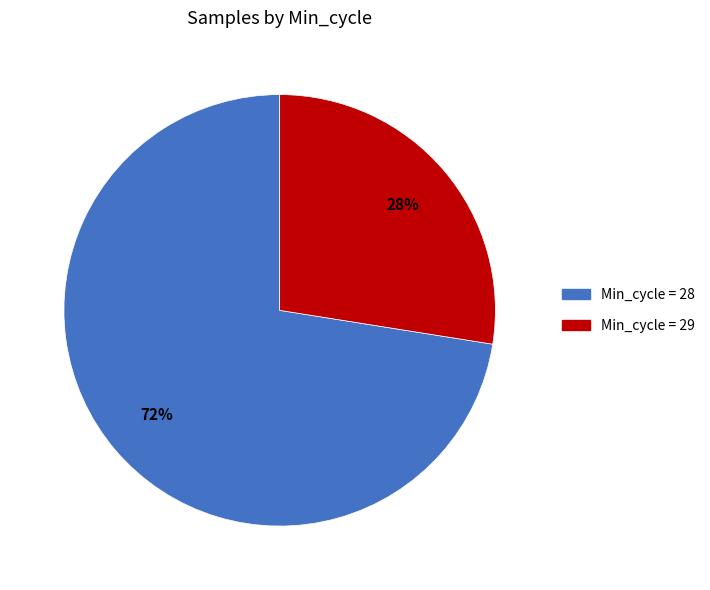

Rank the categories by value from highest to lowest.

Min_cycle = 28, Min_cycle = 29